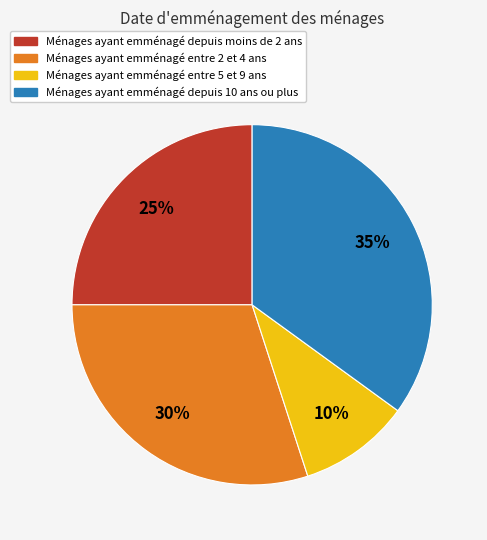

To the nearest percent, what portion does Ménages ayant emménagé entre 2 et 4 ans represent?

30%